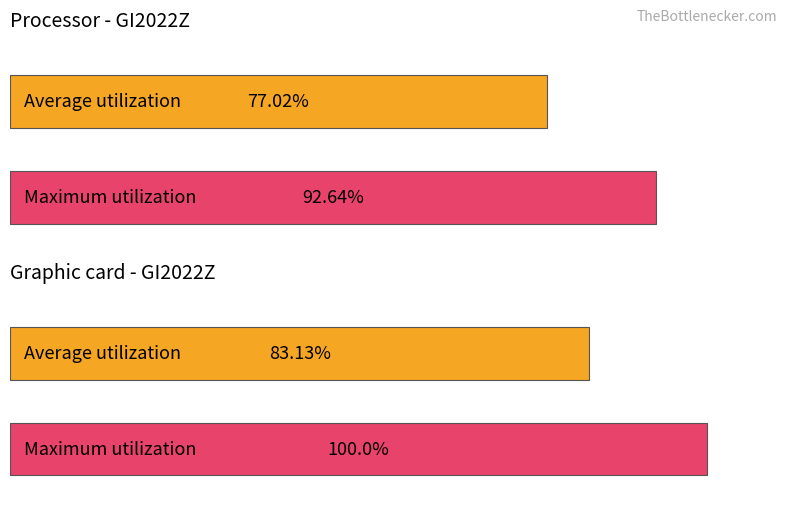

True or false: Maximum utilization has a value of 1065.0 at 5.

False